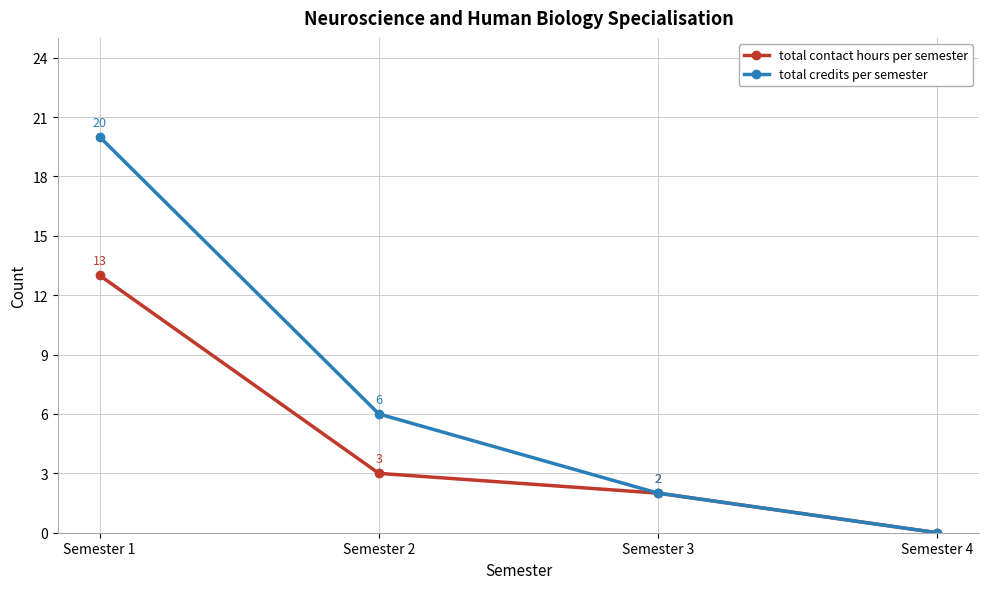

The total contact hours per semester series shows 3 at Semester 3. True or false?

False